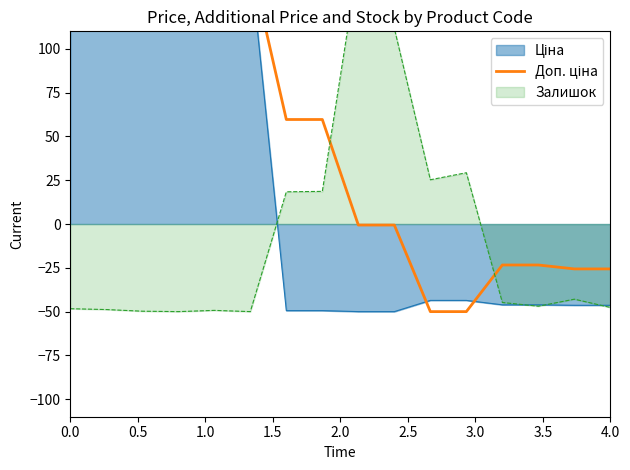

At which label is the value closest to 50?

3.0